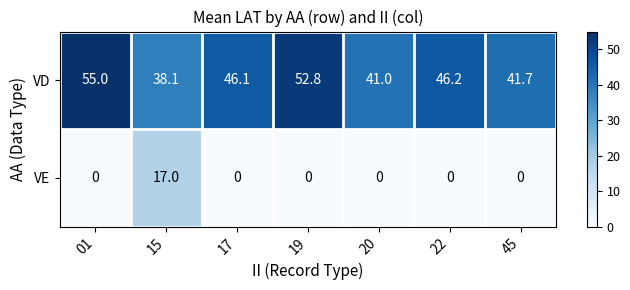

What is the average value of the VE series?

2.4